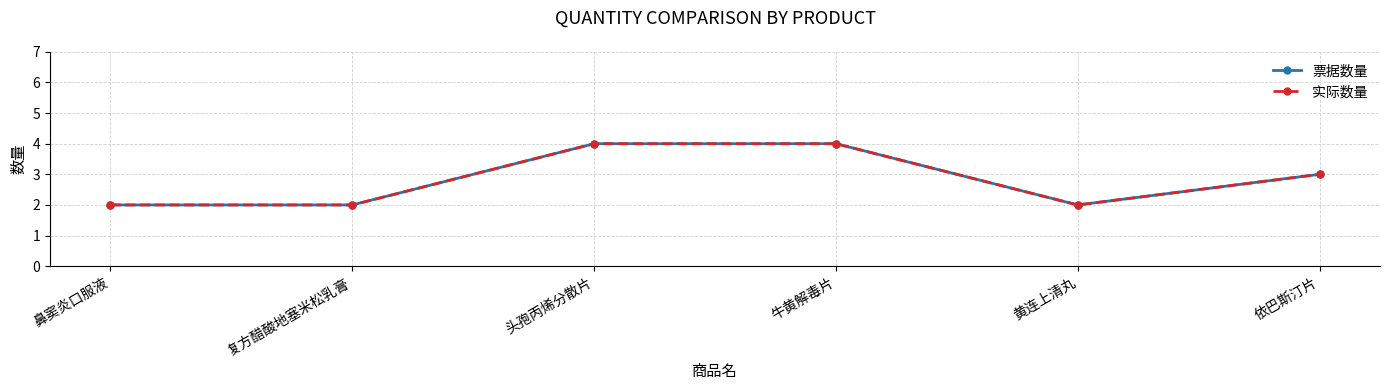

Does the chart have visible grid lines?

Yes